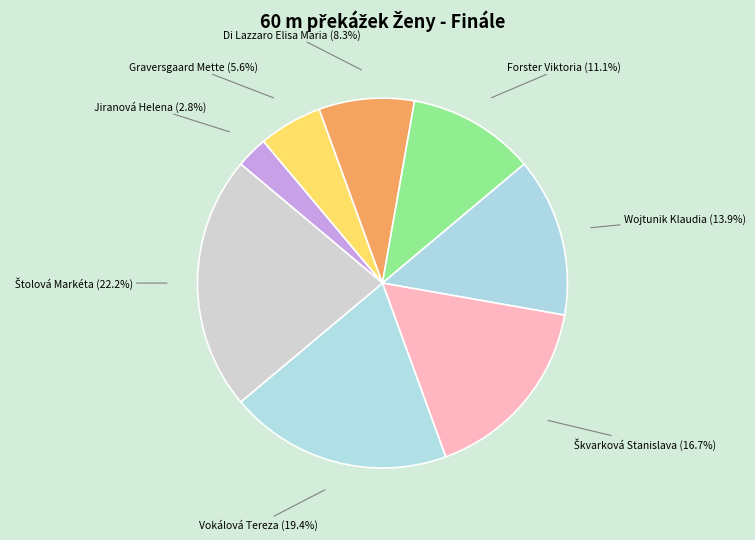

Which slice is the largest?

Štolová Markéta